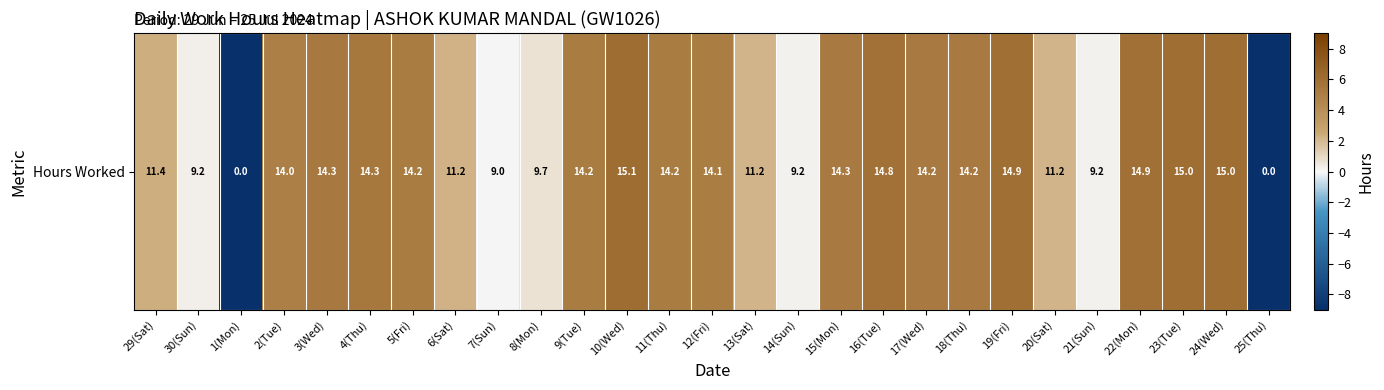

Which label corresponds to the smallest value in the chart?

1(Mon)